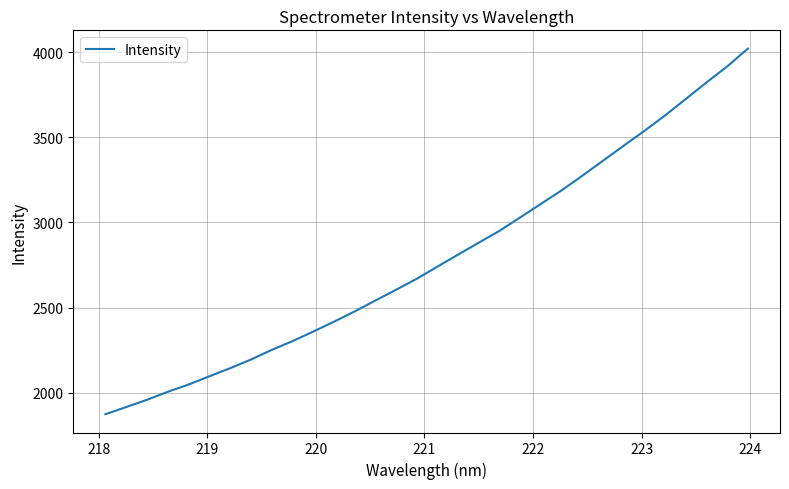

What is the smallest value displayed?

1873.6